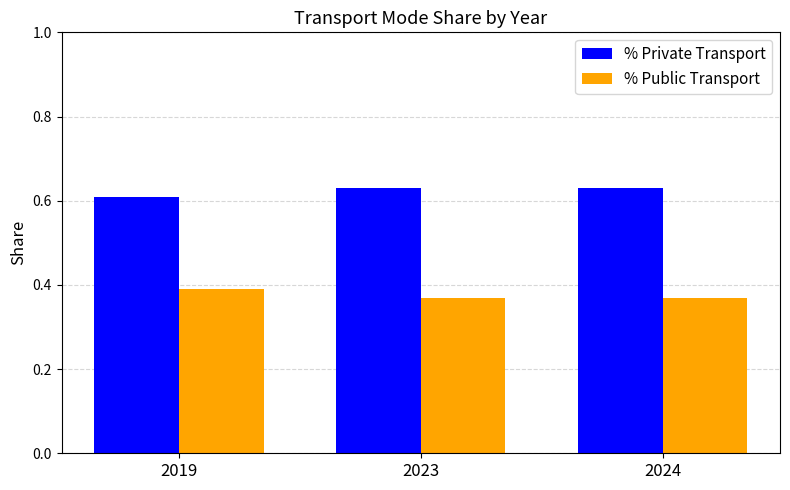

What is the total value across all series at 2023?

1.0